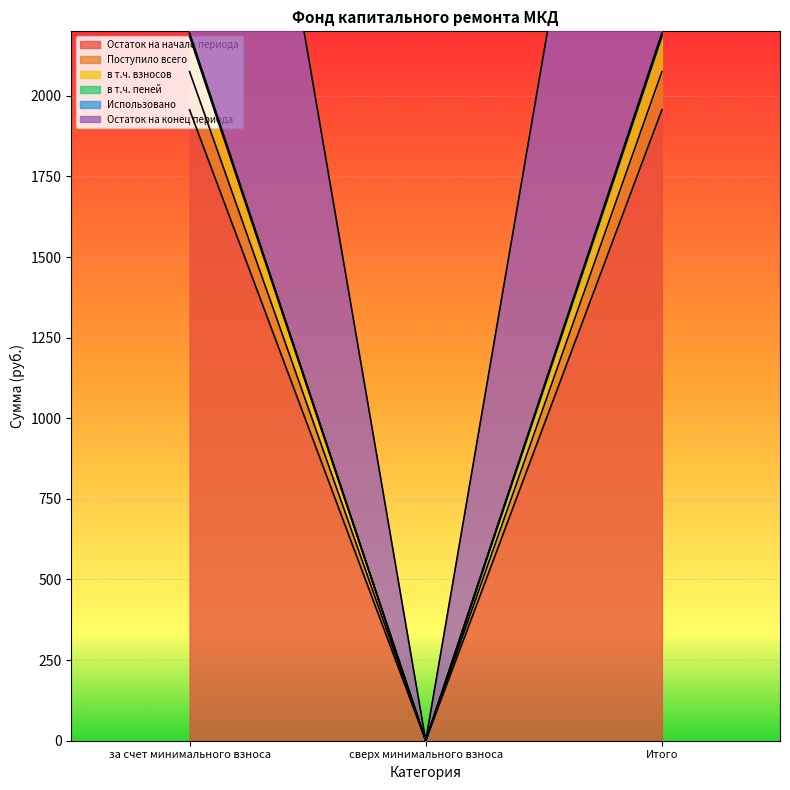

How many positive values does the Остаток на конец периода series have?

2